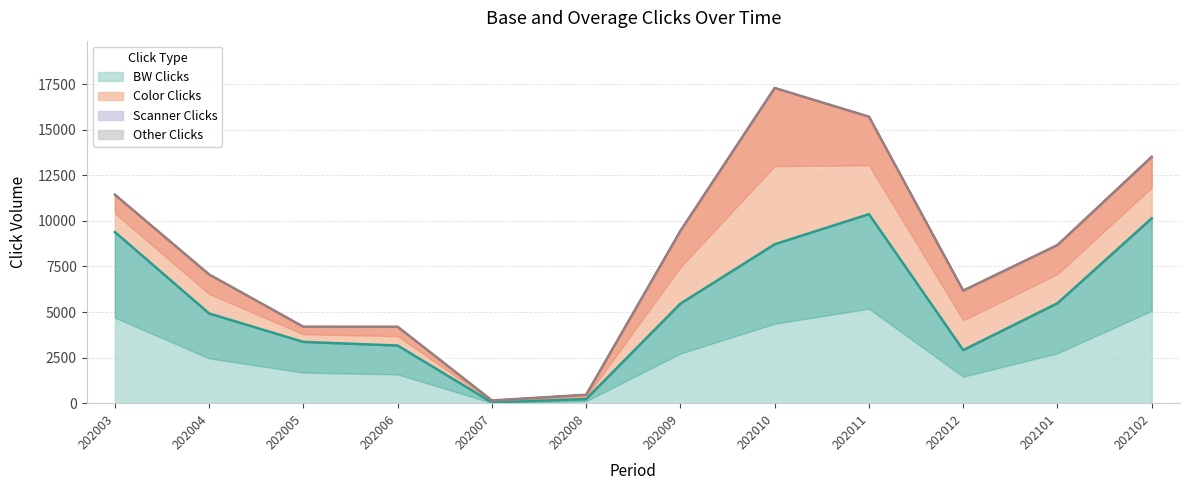

The BW Clicks series shows 10367 at 202011. True or false?

True